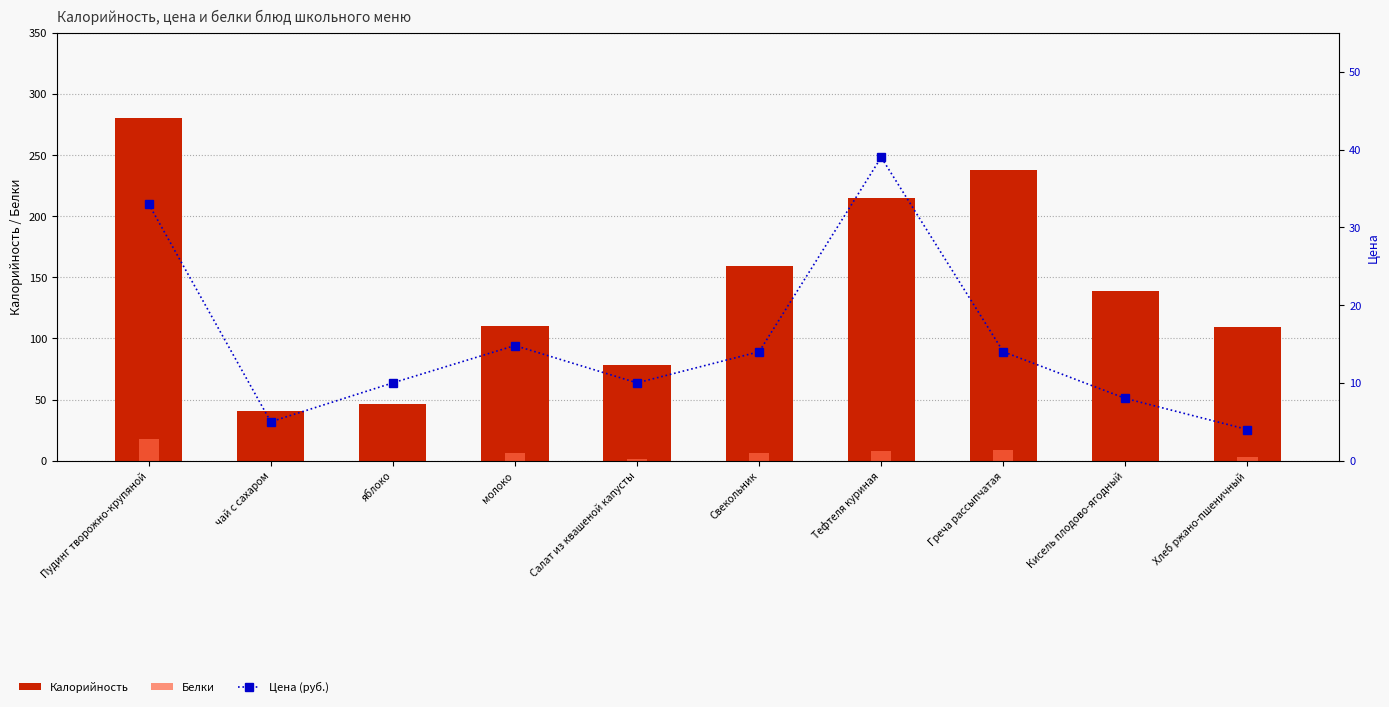

How many positive values does the Белки series have?

7